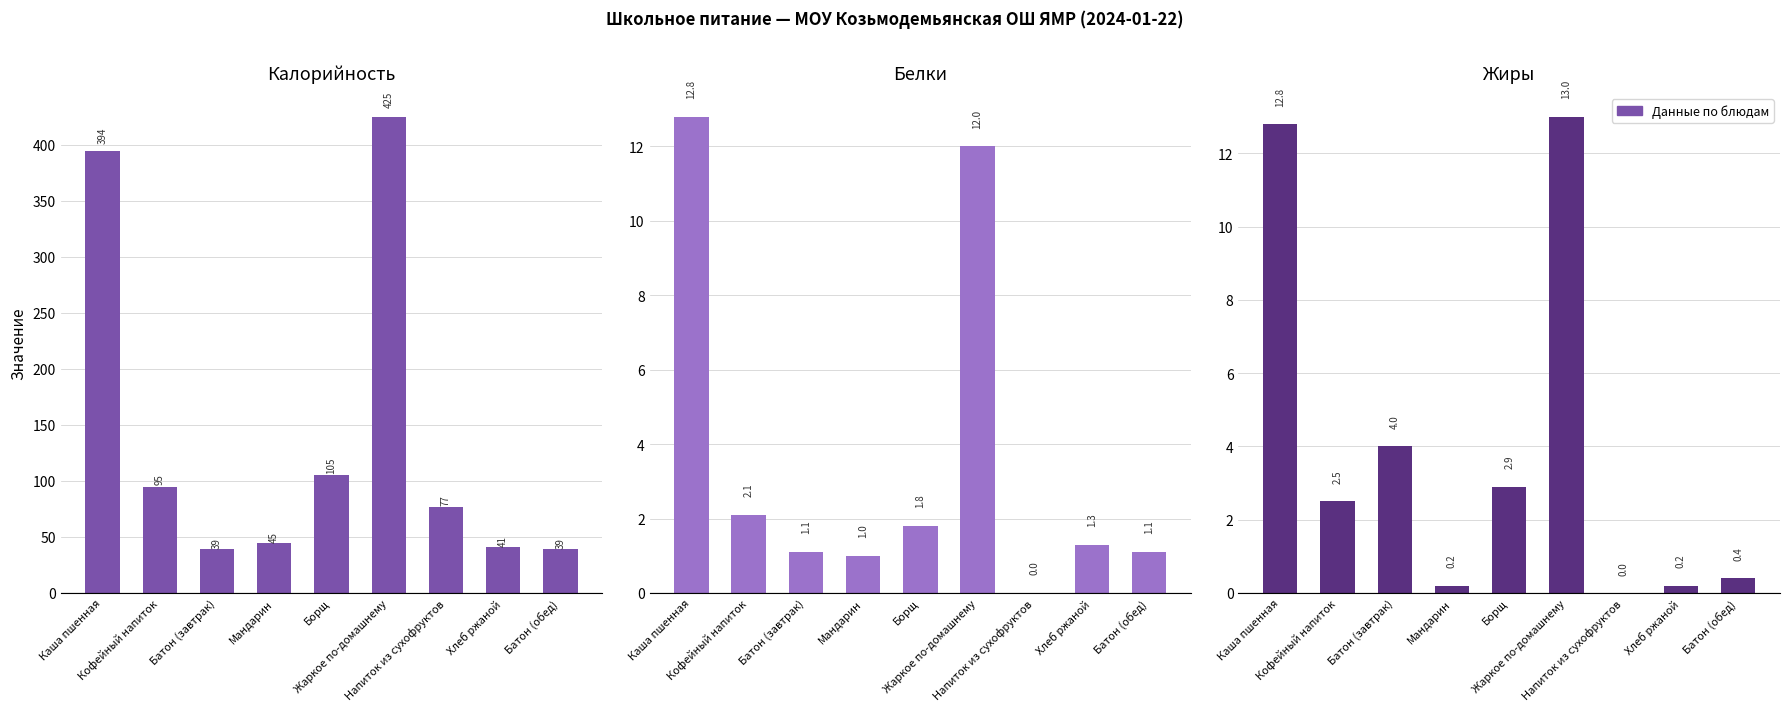

At which category is the sum across all series the highest?

Жаркое по-домашнему